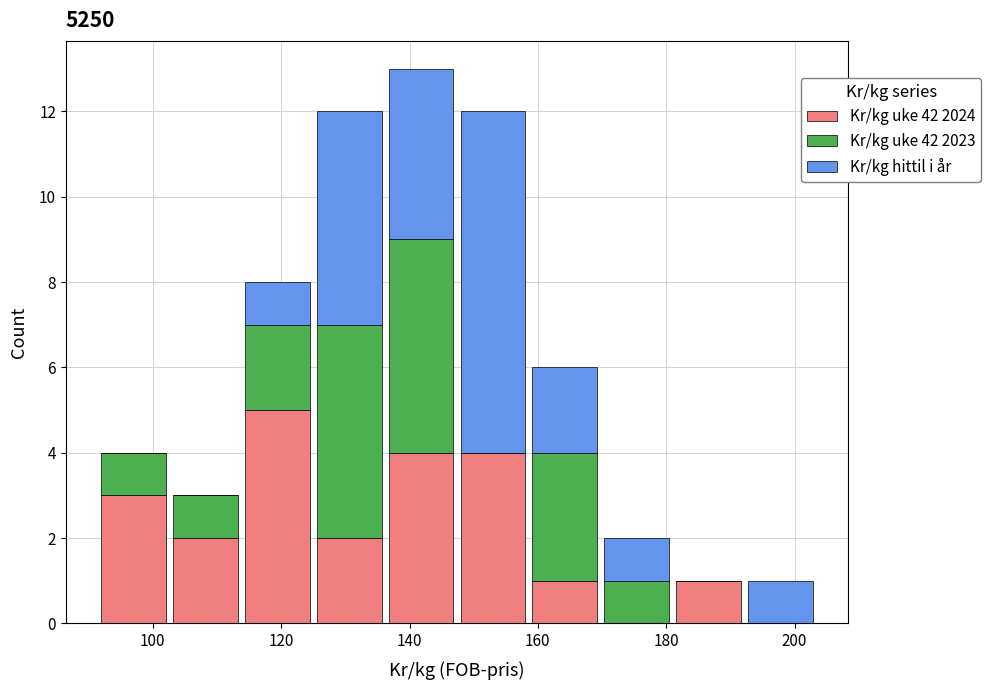

Reading left to right, list every stacked bar in this chart as the range it spans on the x-axis followed by its total height. Neither the bar edges nor the heights are printed on the chart, so give them approximately, as read against the axes.

92 to 102: 4
102 to 114: 3
114 to 126: 8
126 to 136: 12
136 to 148: 13
148 to 158: 12
158 to 170: 6
170 to 180: 2
180 to 192: 1
192 to 204: 1